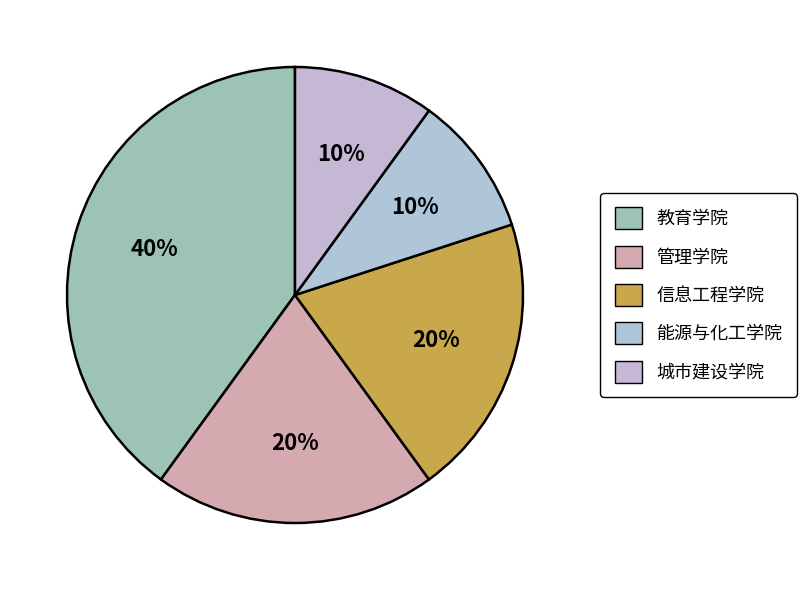

True or false: 城市建设学院 accounts for 10% of the total.

True